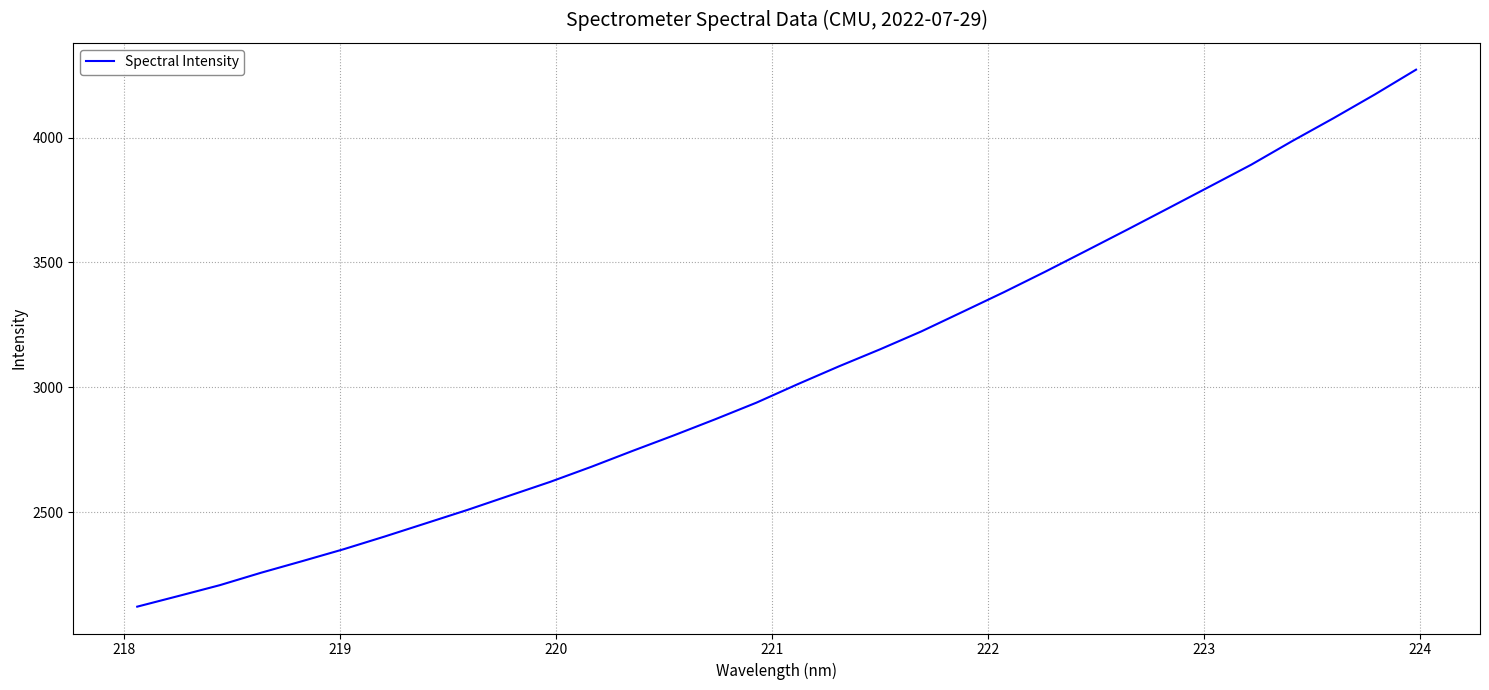

What is the greatest value displayed?

4272.2